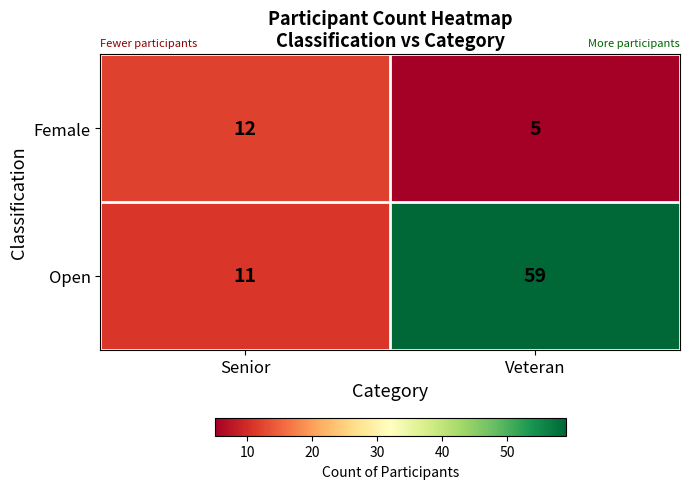

What is the highest value of the Open series?

59